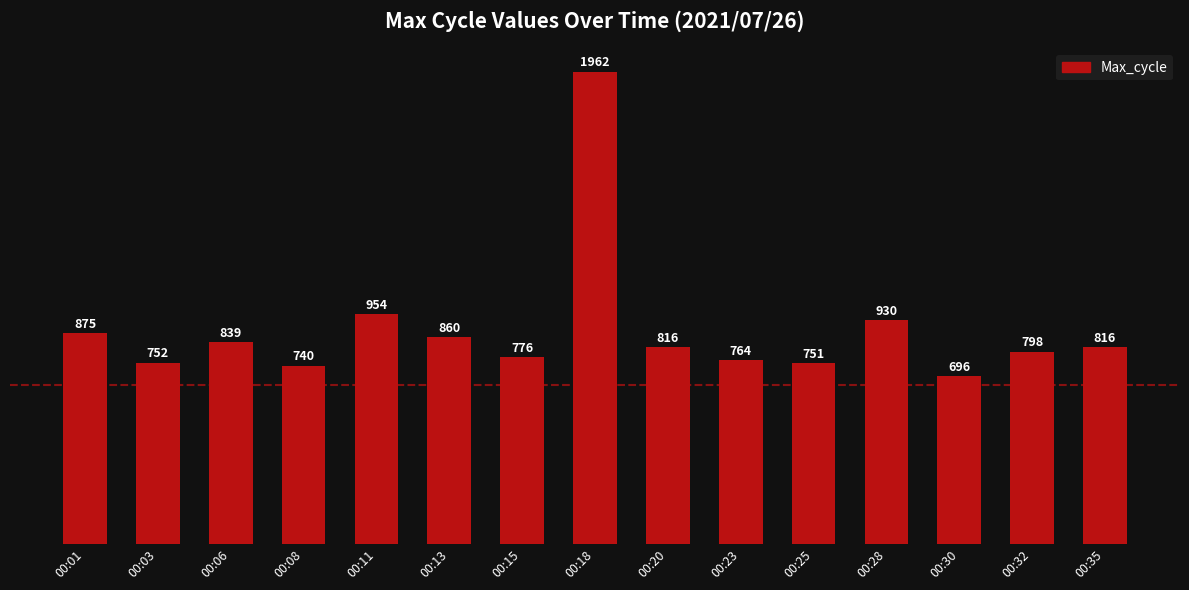

True or false: the data shows 930 at 00:28.

True